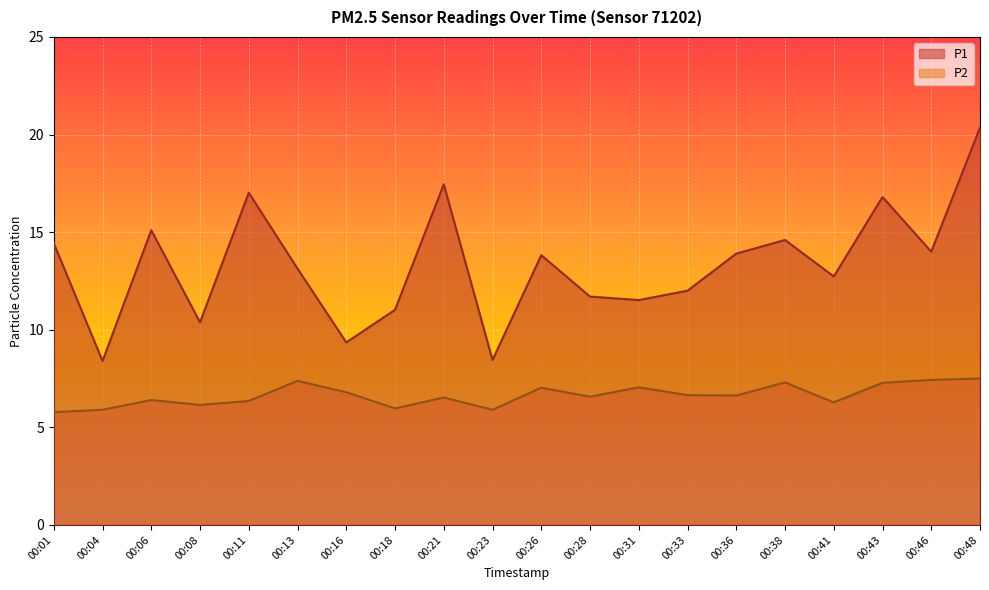

What is the difference between the P1 values at 00:41 and 00:13?

0.4